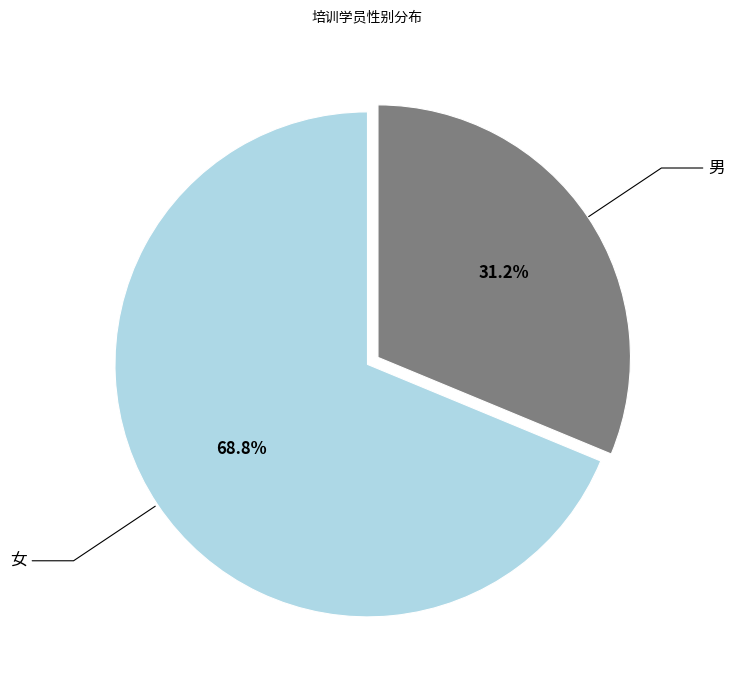

Does 女 represent more than half of the total?

Yes